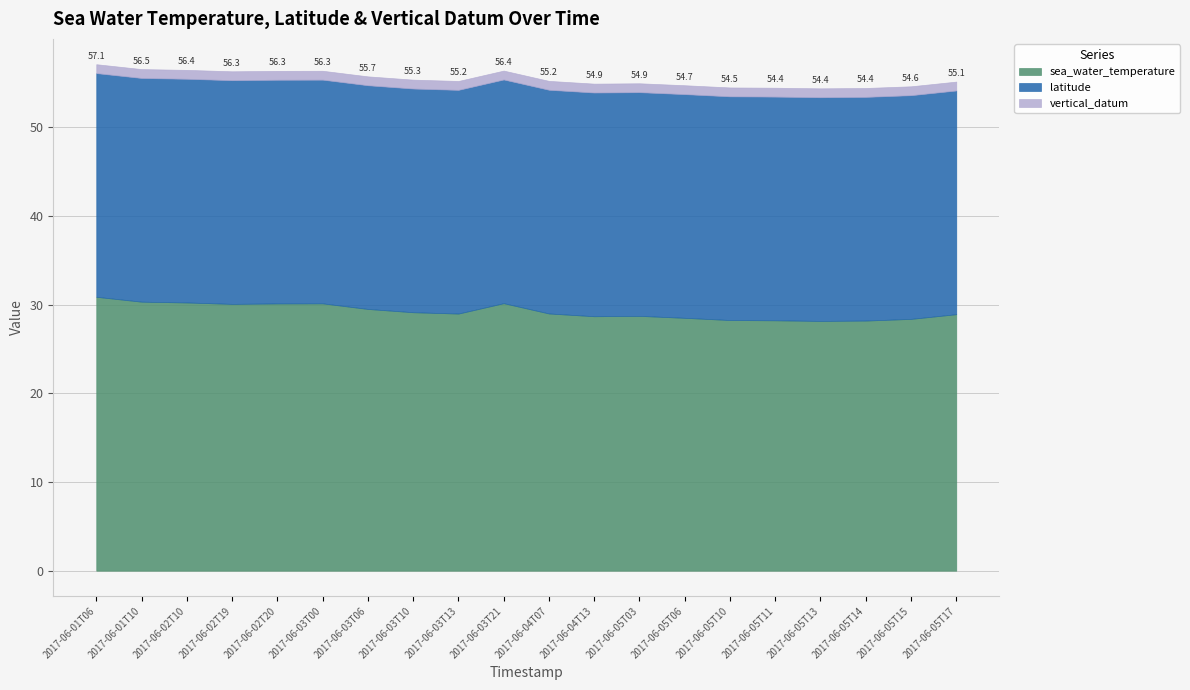

True or false: sea_water_temperature has a value of 28.4 at 2017-06-05T15.

True